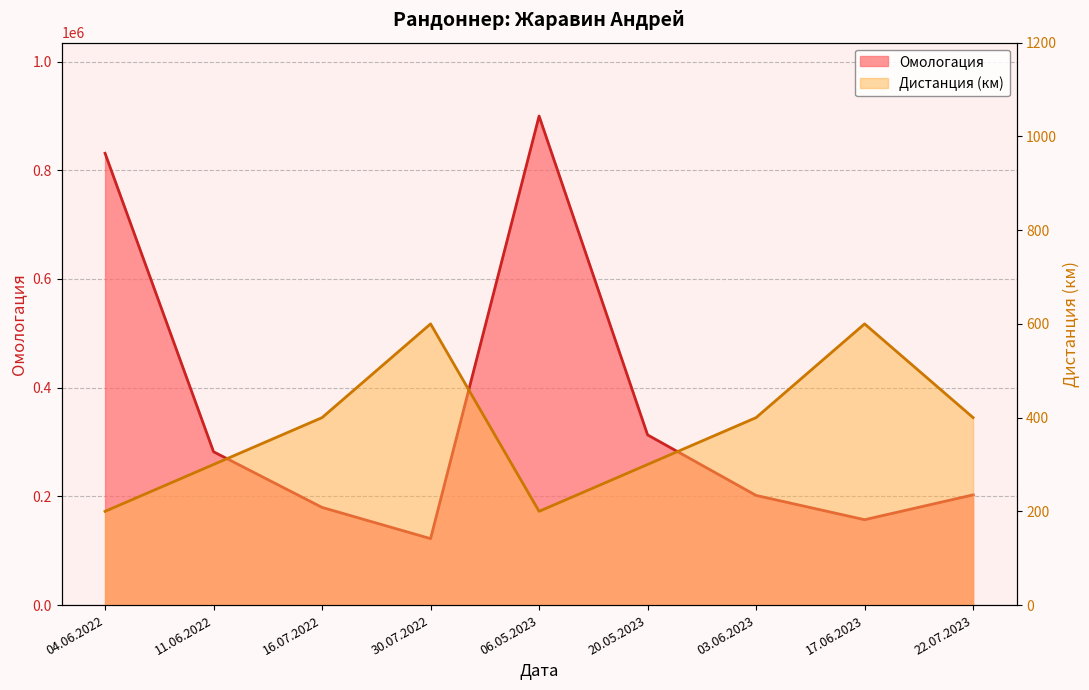

How many series are shown in this chart?

2